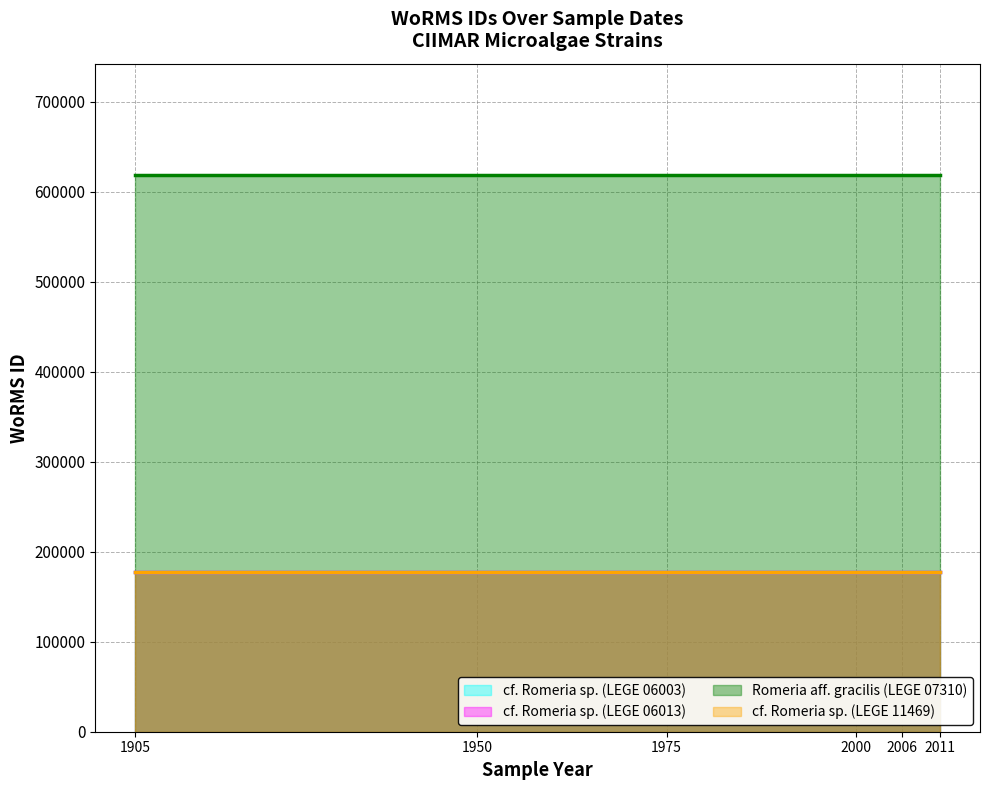

What is the value of the cf. Romeria sp. (LEGE 06003) point at the 1st from the left?

177595